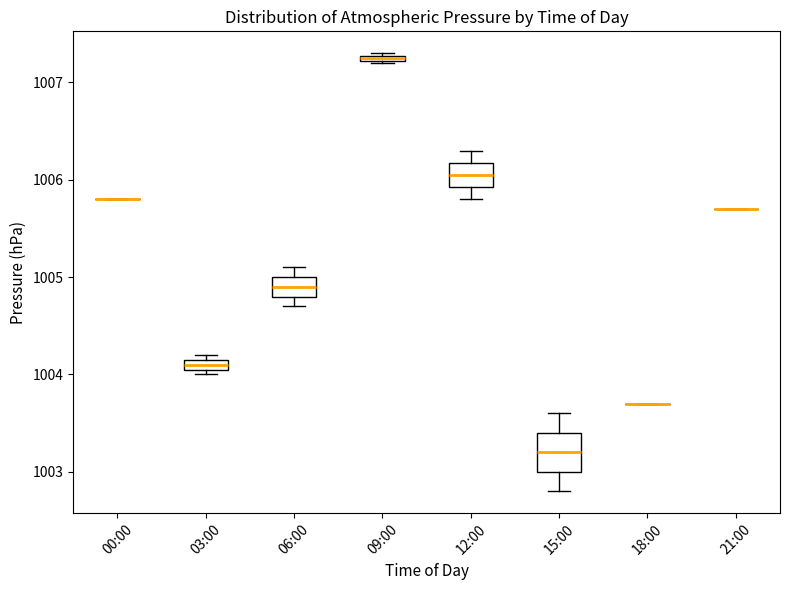

Where is the lower edge of the box for 03:00 on the y-axis? The values are not printed on the chart, so give them approximately, as read against the axis.

1004.1